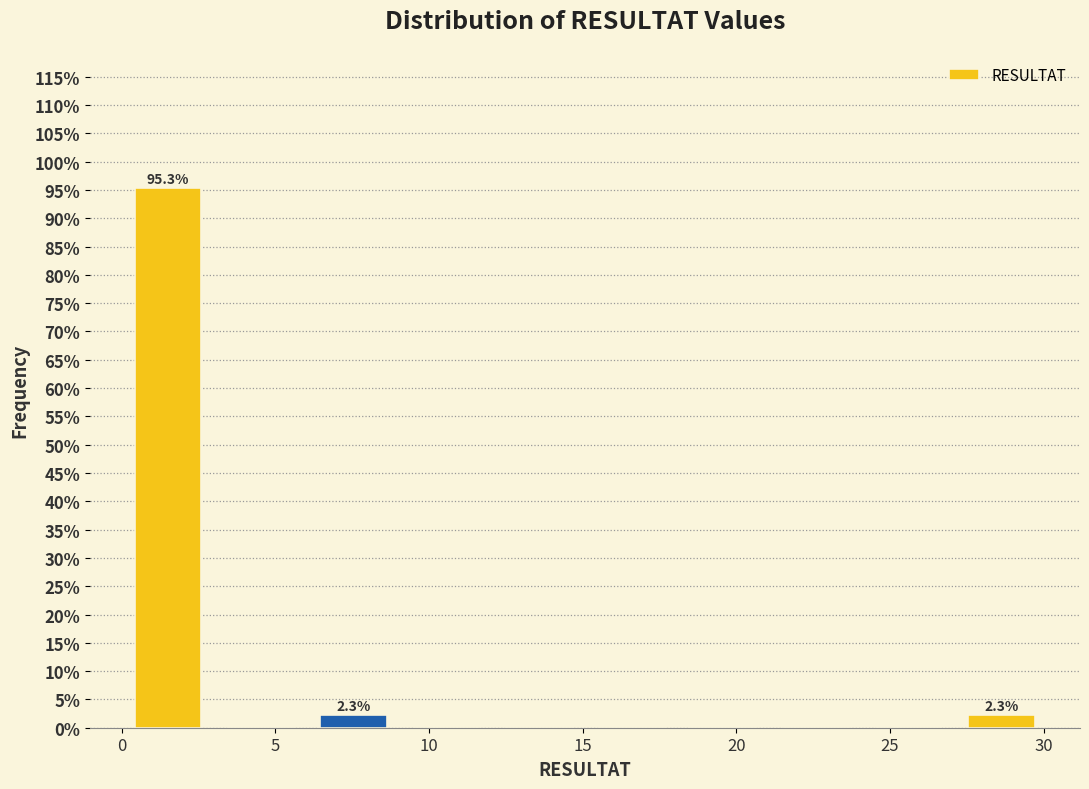

Which range on the x-axis has the tallest bar?

0 to 3